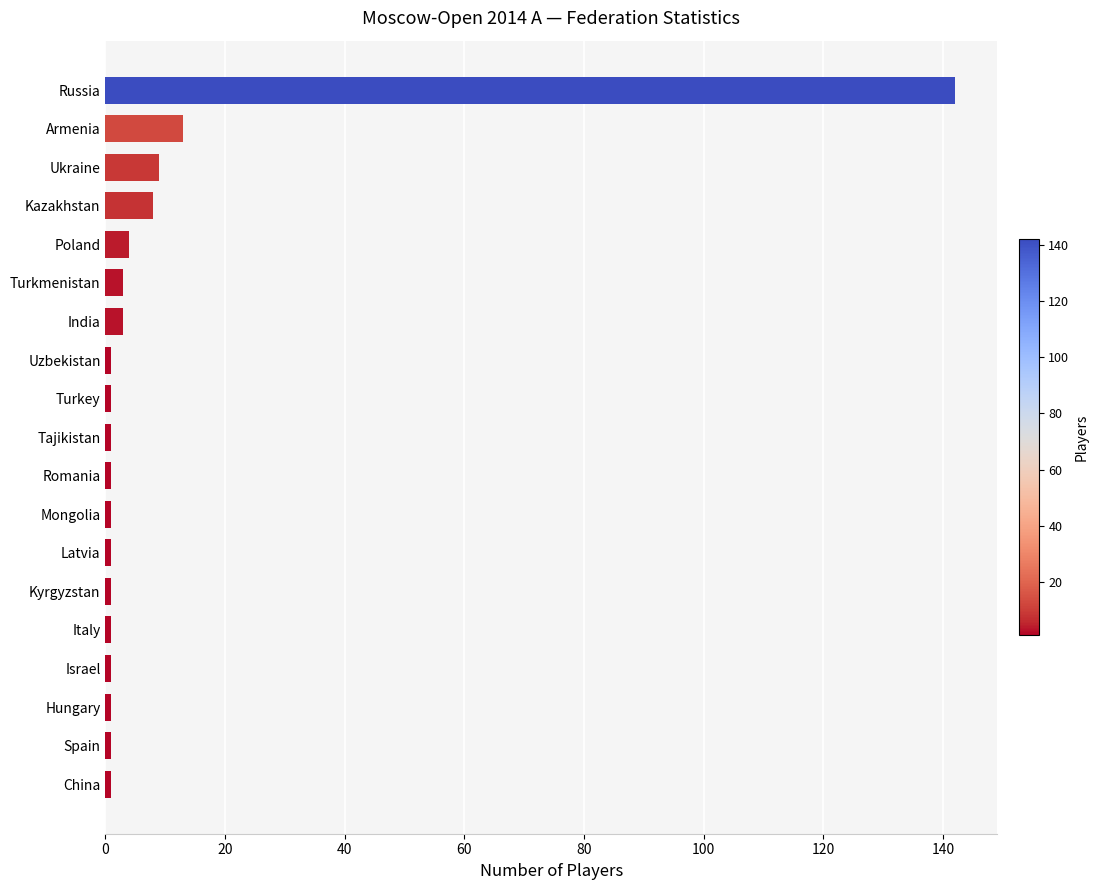

Count the number of categories in the chart.

19